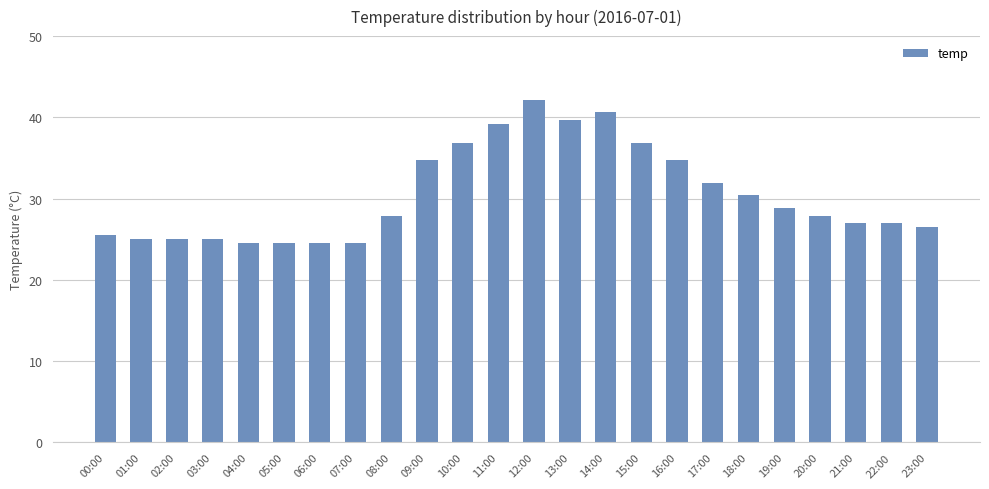

What is the smallest value displayed?

24.5